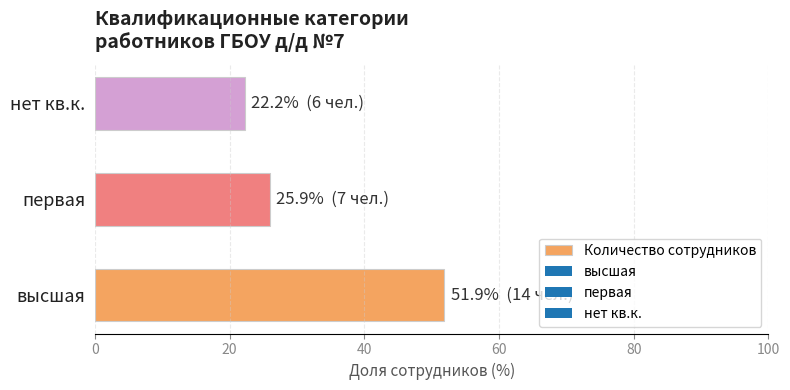

What is the average value?

33.3